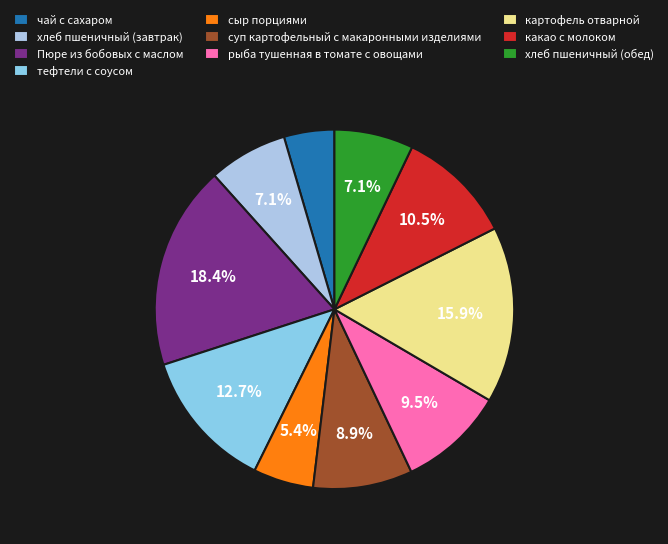

Is it true that хлеб пшеничный (обед) is 7% of the pie?

True